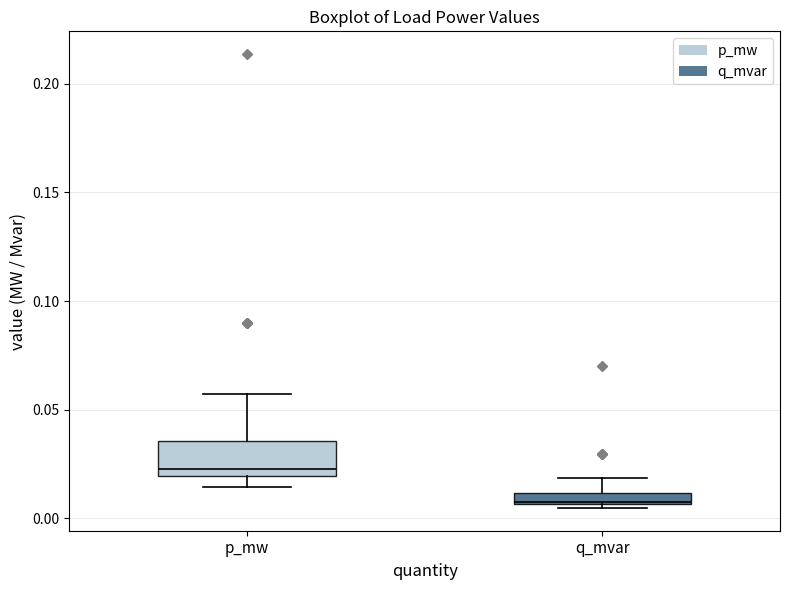

Where is the upper edge of the box for q_mvar on the y-axis? The values are not printed on the chart, so give them approximately, as read against the axis.

0.010